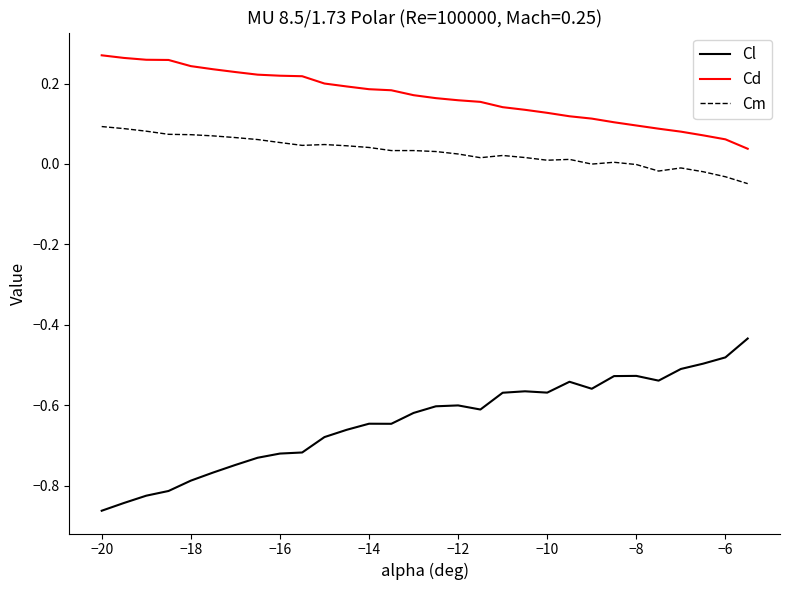

Rank the series by their maximum value, from highest to lowest.

Cd, Cm, Cl